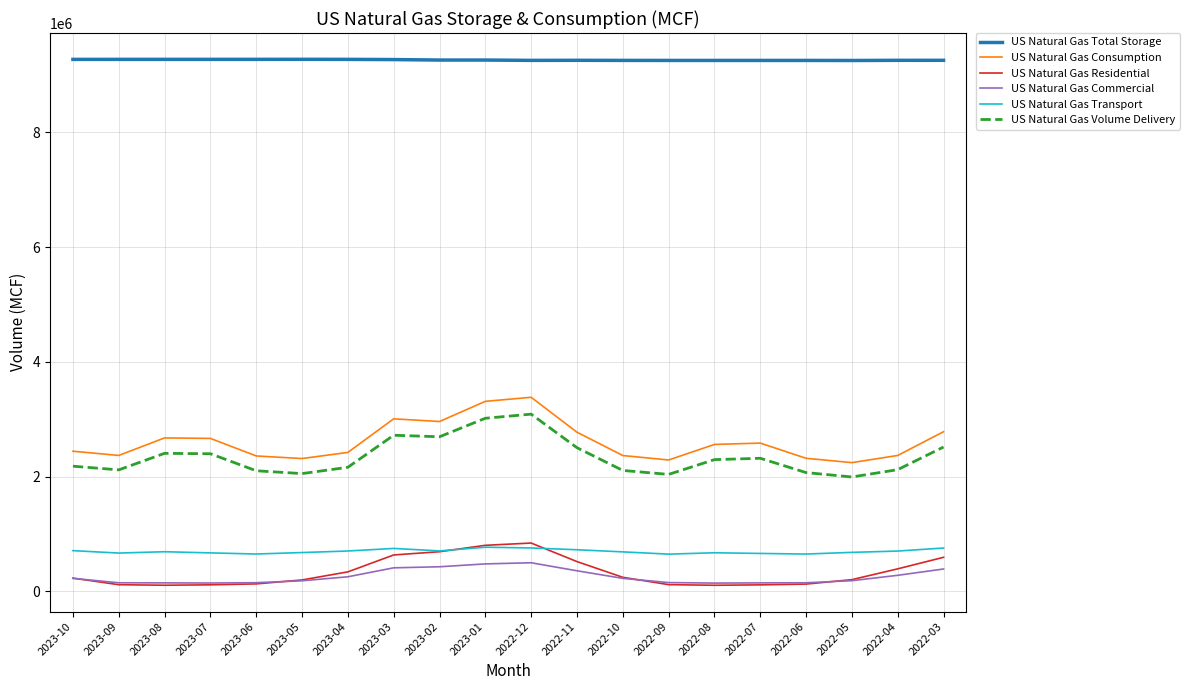

In US Natural Gas Transport, how many points are lower than both neighbors (excluding endpoints)?

5